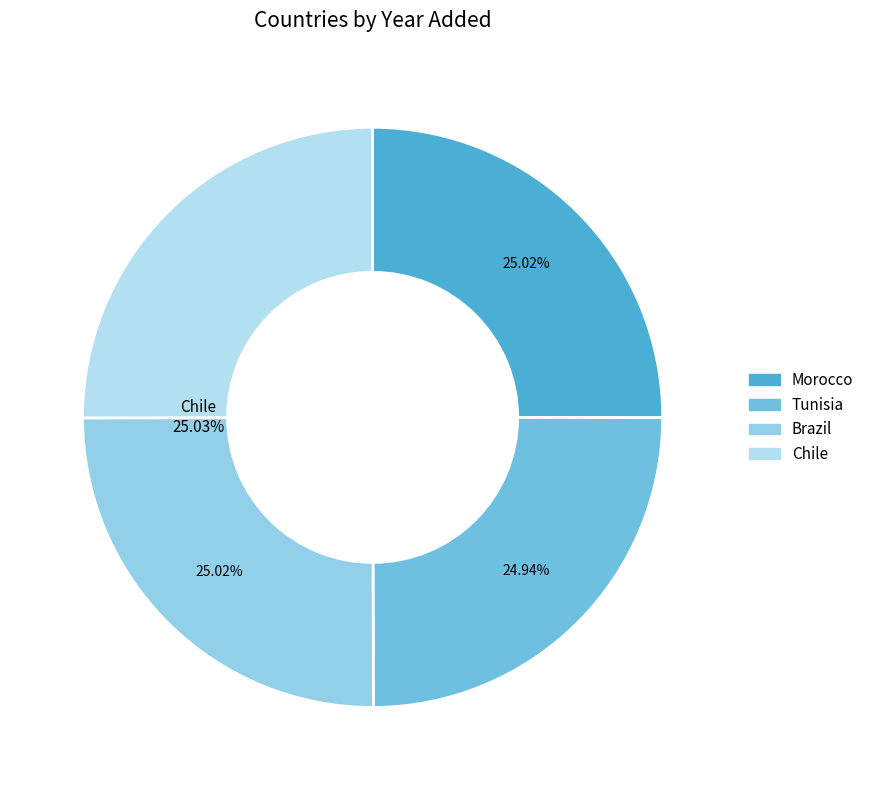

Count the number of slices in the pie.

4